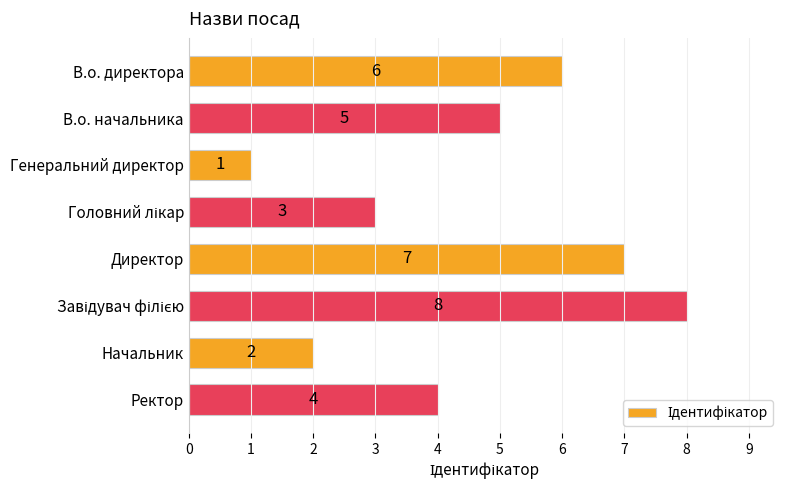

How many values are between 3 and 7?

5